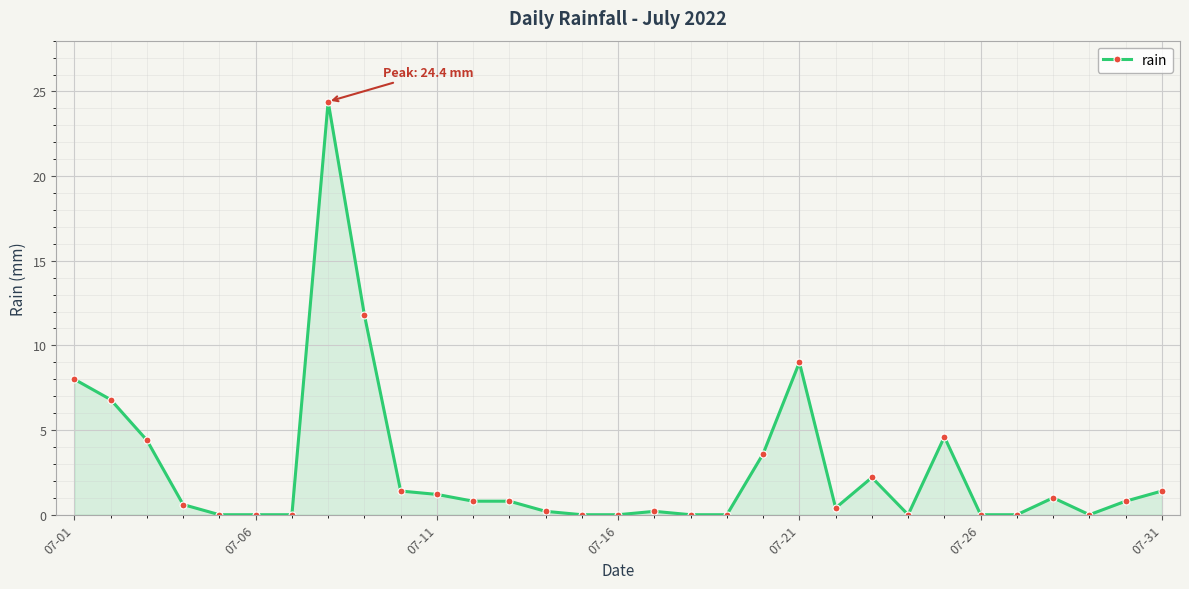

What is the greatest value displayed?

24.4